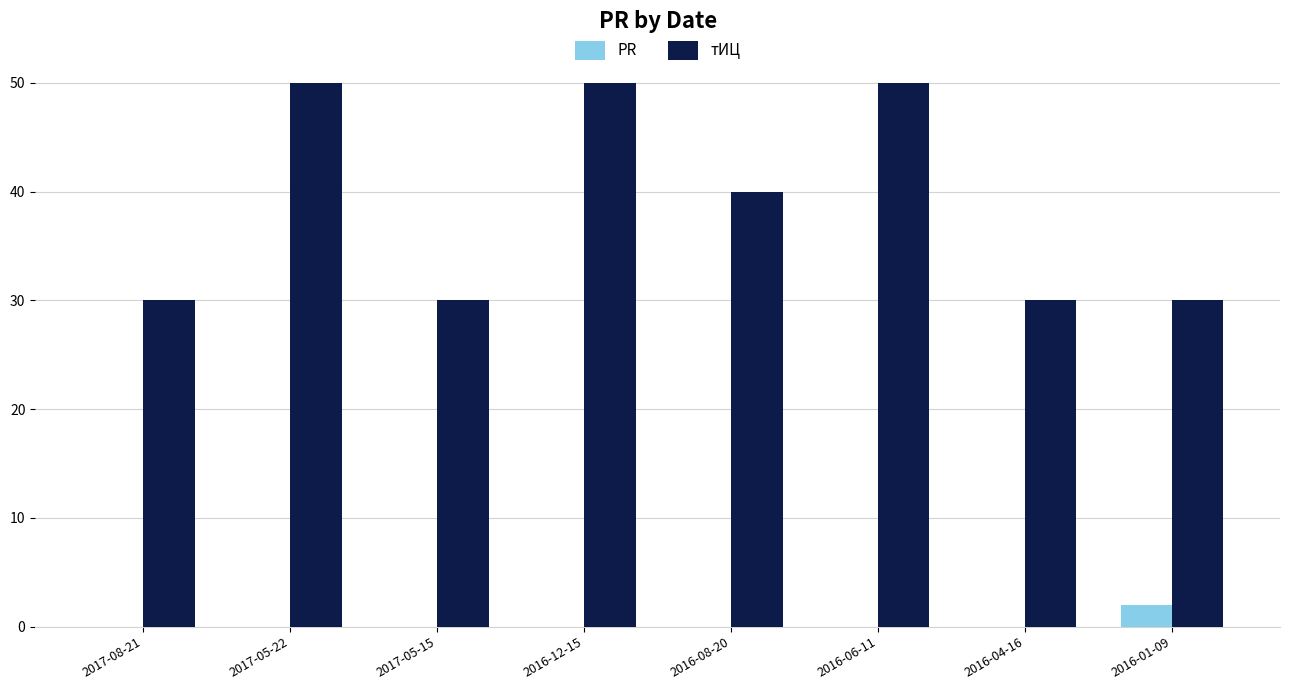

Is it true that PR equals 0 at 2016-04-16?

True